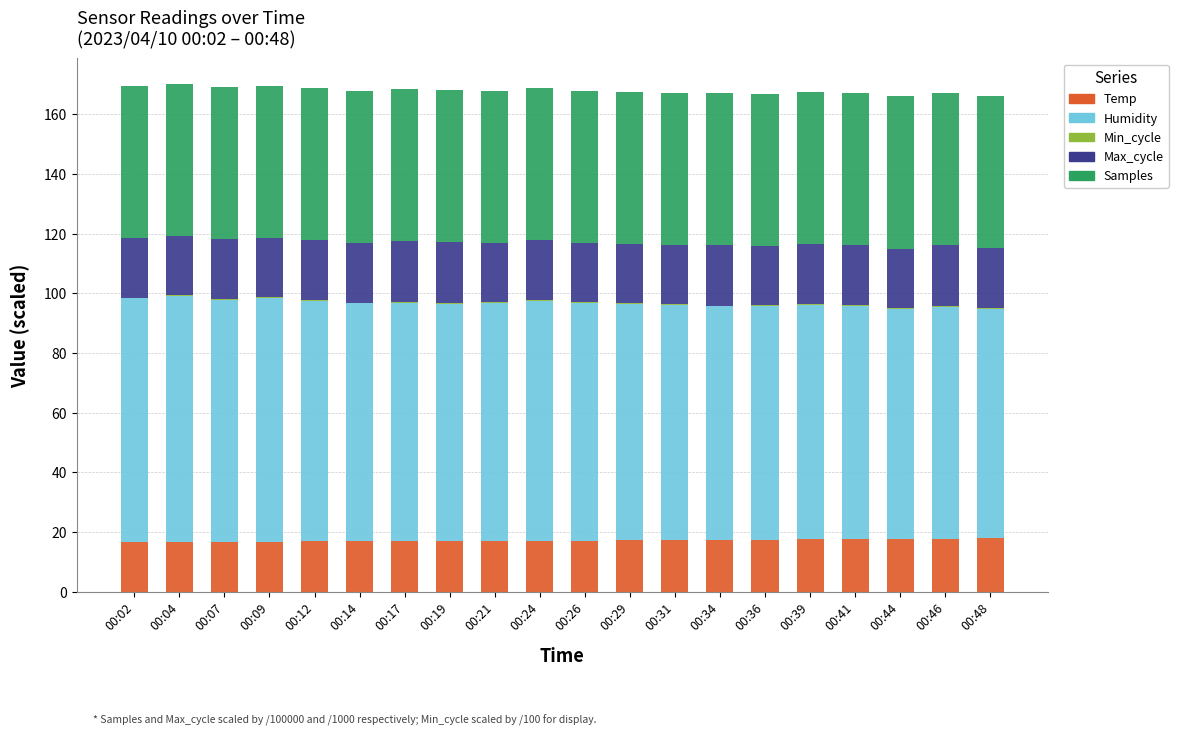

What is the average value of the Samples series?

51.0